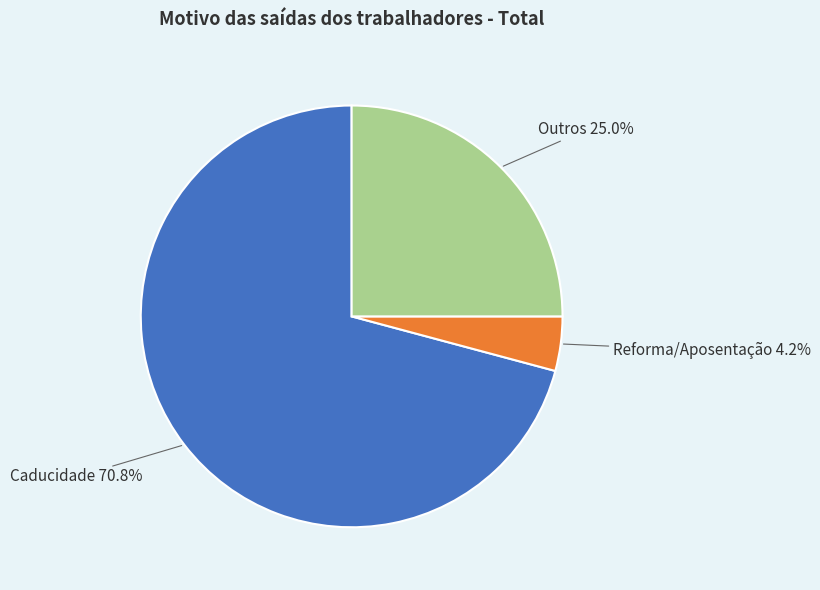

Which slice is the smallest?

Reforma/Aposentação